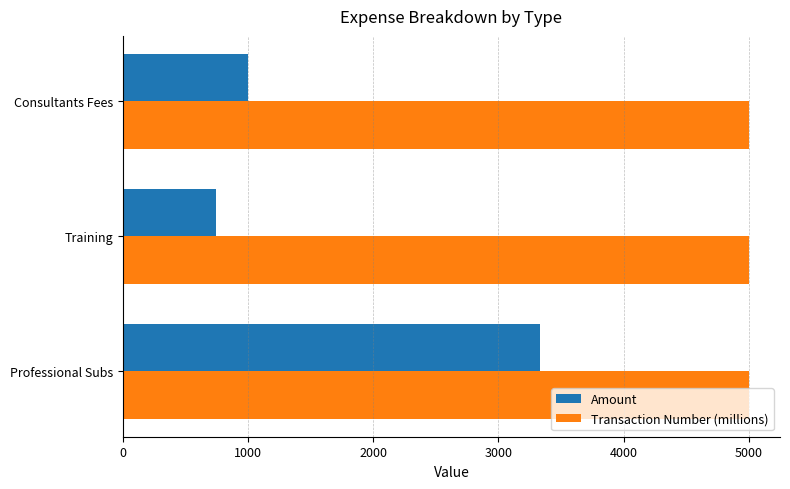

Is it true that Transaction Number (millions) equals 1741.5 at Professional Subs?

False